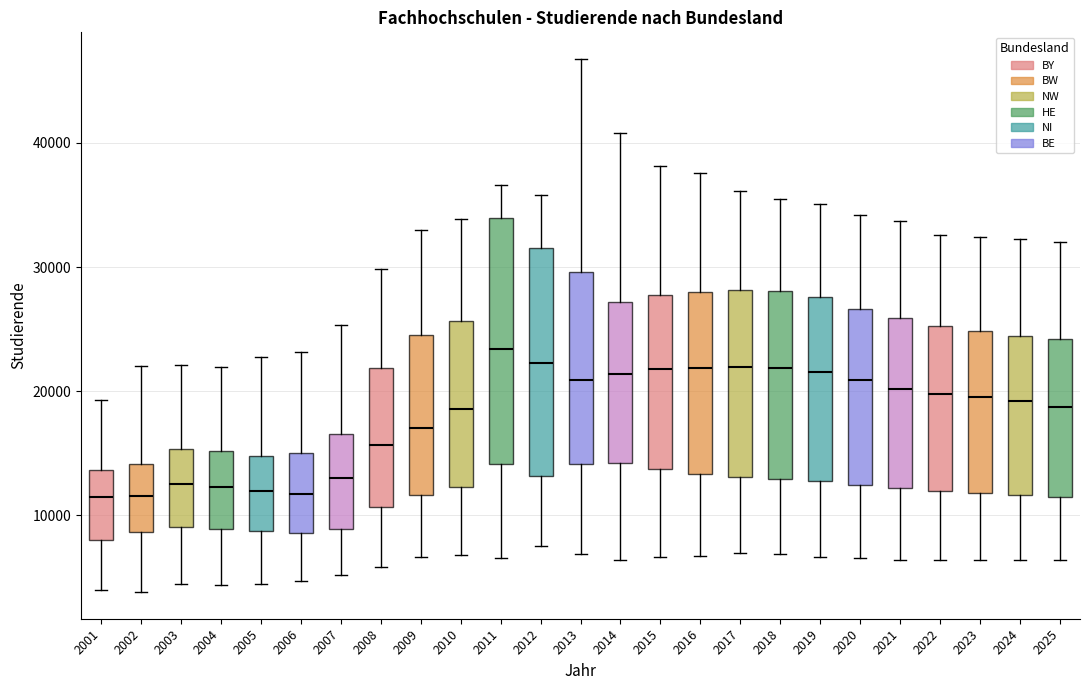

Comparing the boxes themselves (not the whiskers), which one is the tallest?

2011